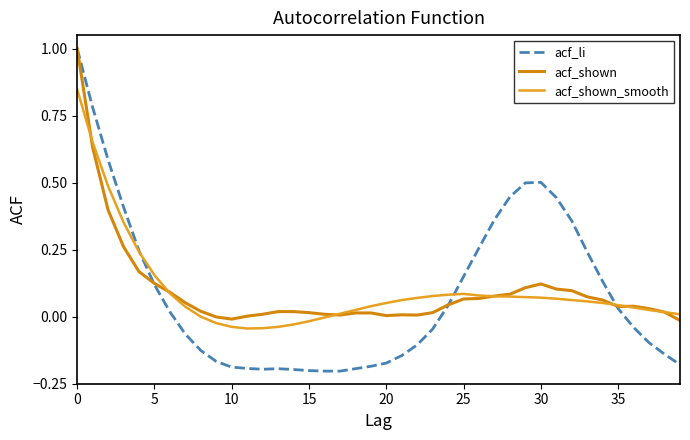

True or false: acf_shown and acf_shown_smooth cross at least once.

True